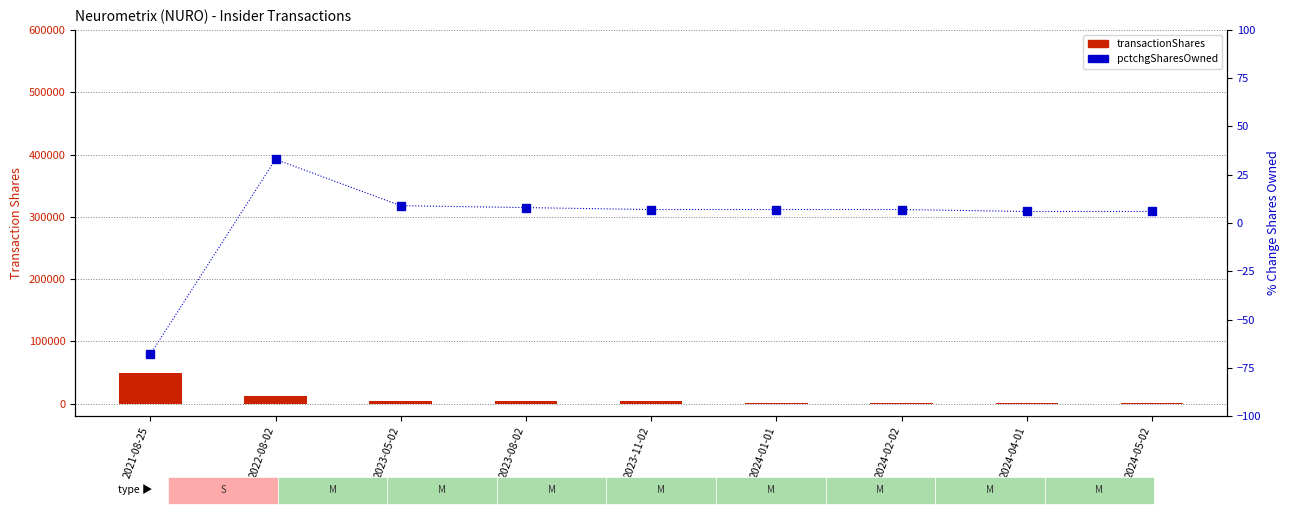

What is the difference between the maximum and minimum values in the pctchgSharesOwned series?

101